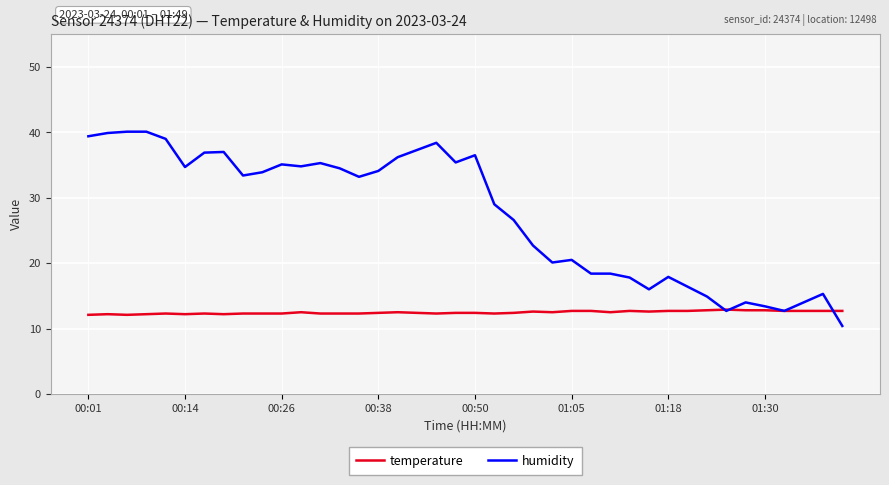

Rank the series by their average value, from highest to lowest.

humidity, temperature